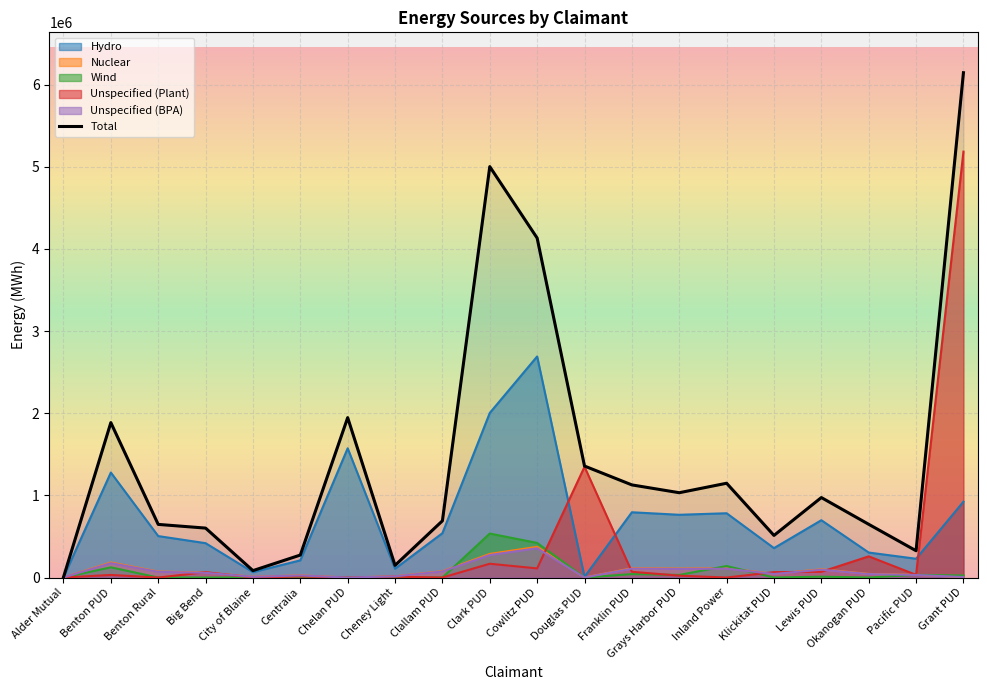

What position from the right is Cheney Light?

13